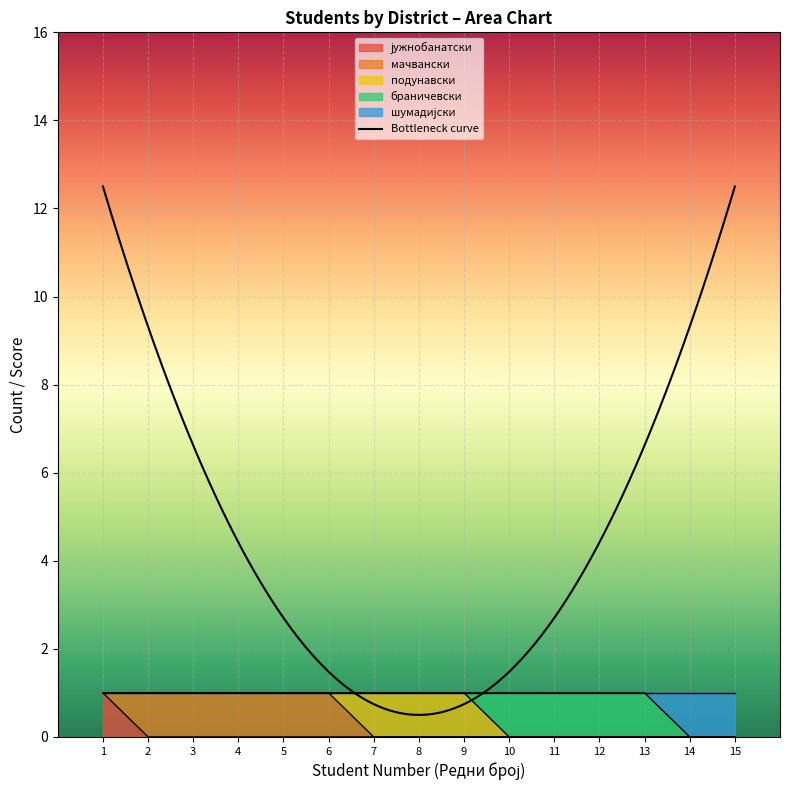

At which label is the value closest to 8?

8